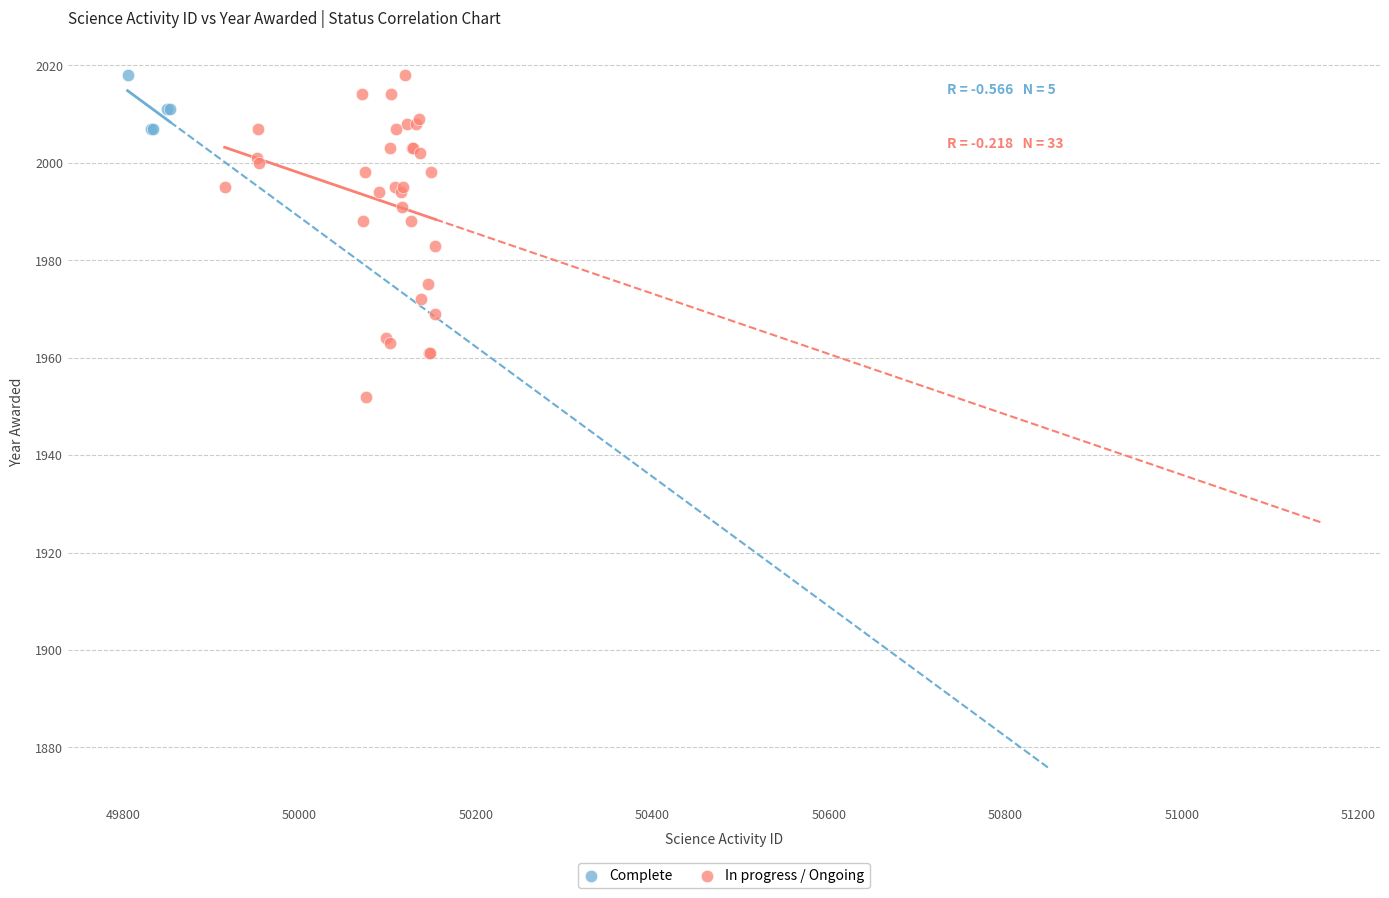

What are all the series names shown in the legend?

Complete, In progress / Ongoing